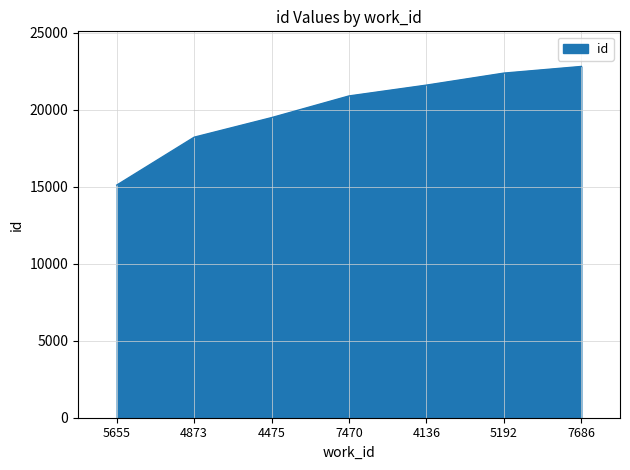

At which category does the chart reach its minimum across all series?

5655